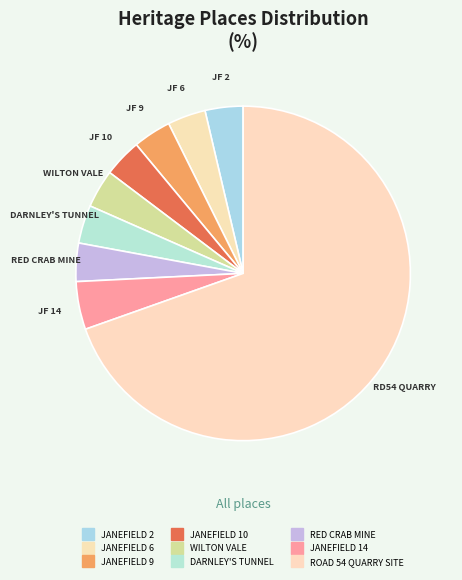

What percentage is NOT represented by JANEFIELD 6?

96.3%